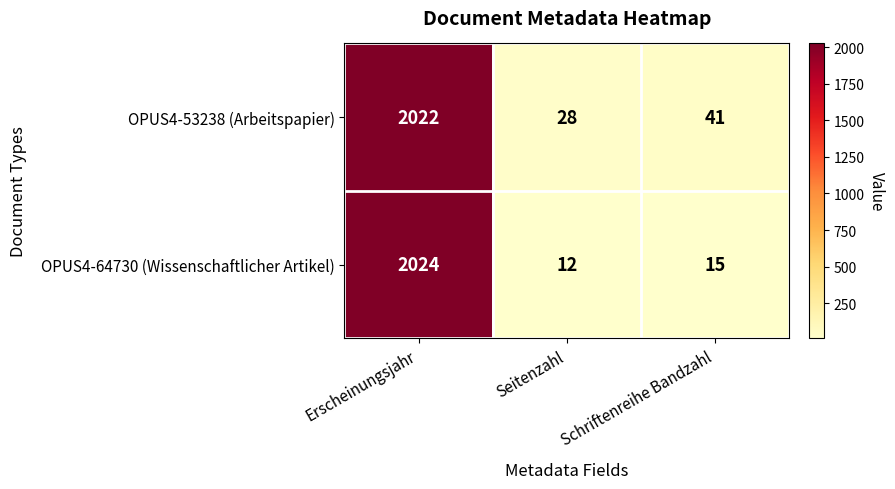

At which category is the sum across all series the highest?

Erscheinungsjahr